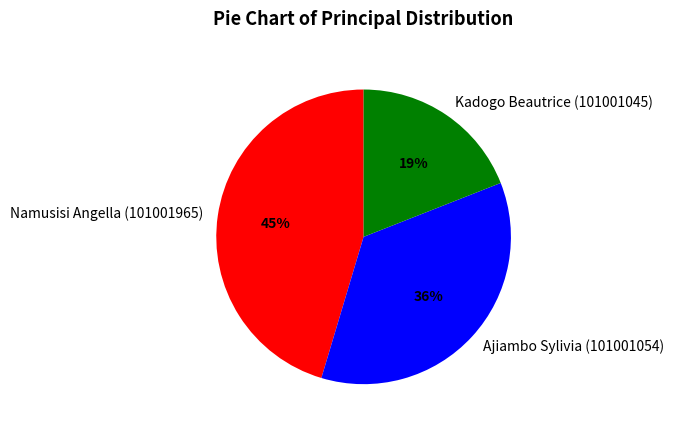

True or false: Kadogo Beautrice (101001045) accounts for 19% of the total.

True